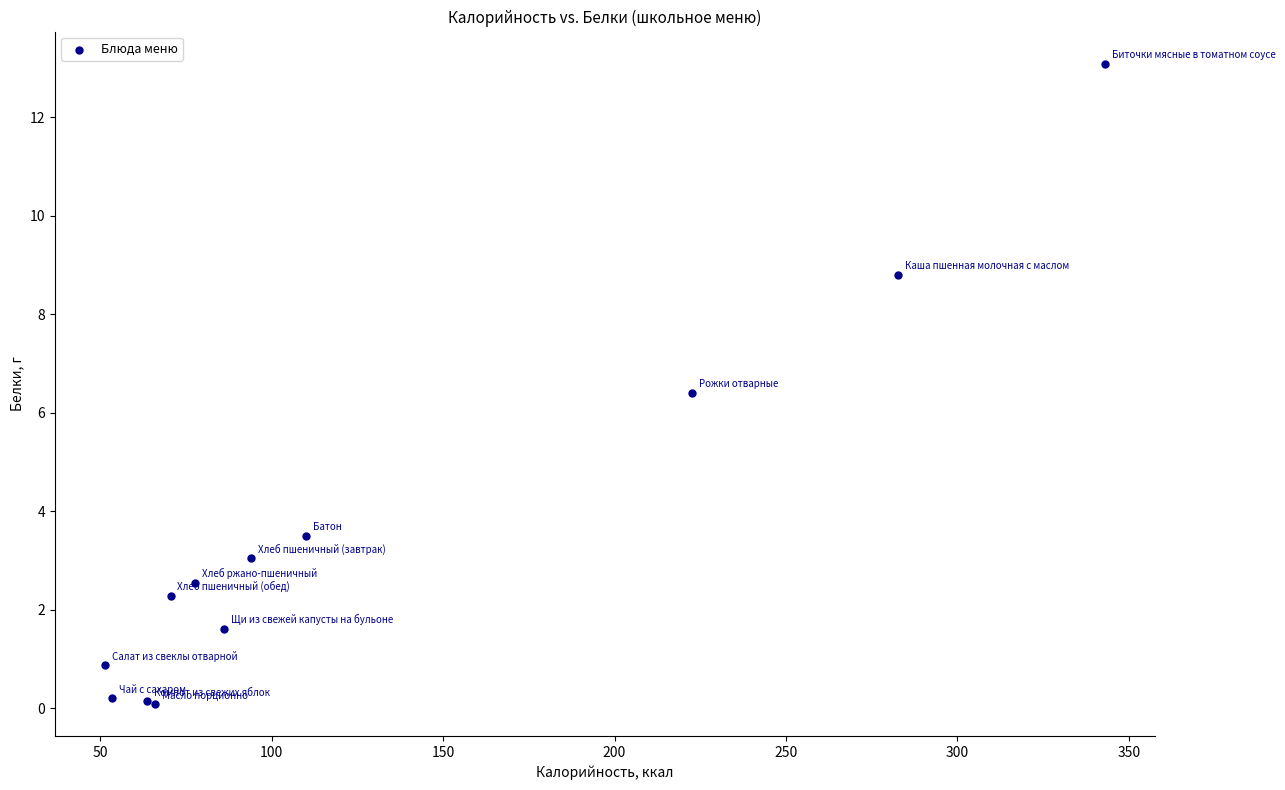

What Y value in the scatter plot is closest to 6?

6.4